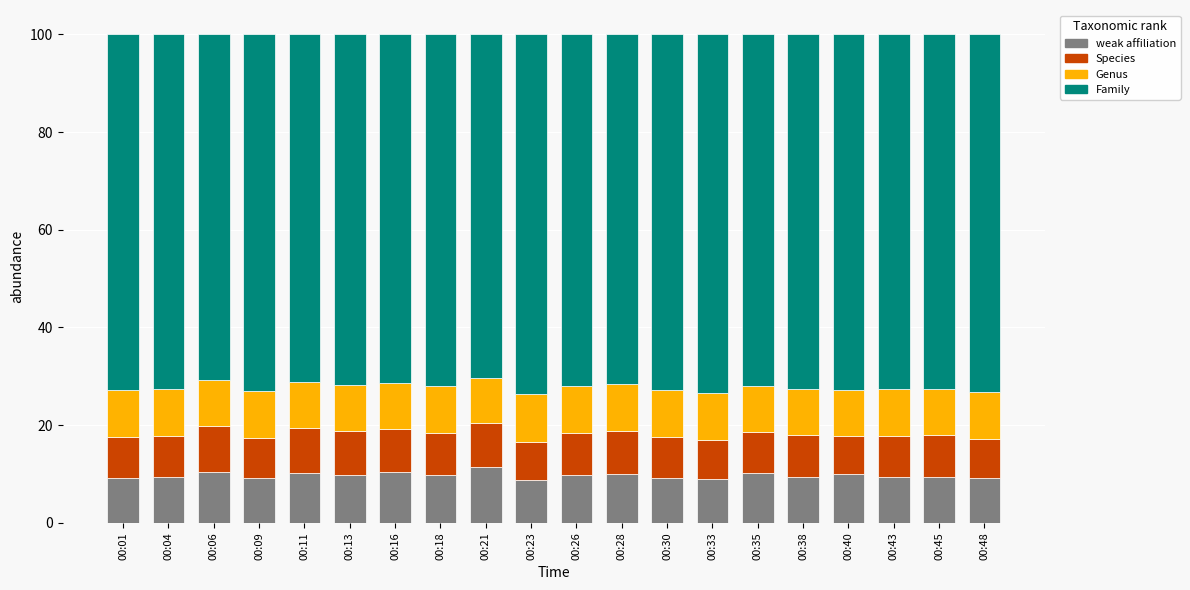

What is the total value across all series at 00:11?

100.0